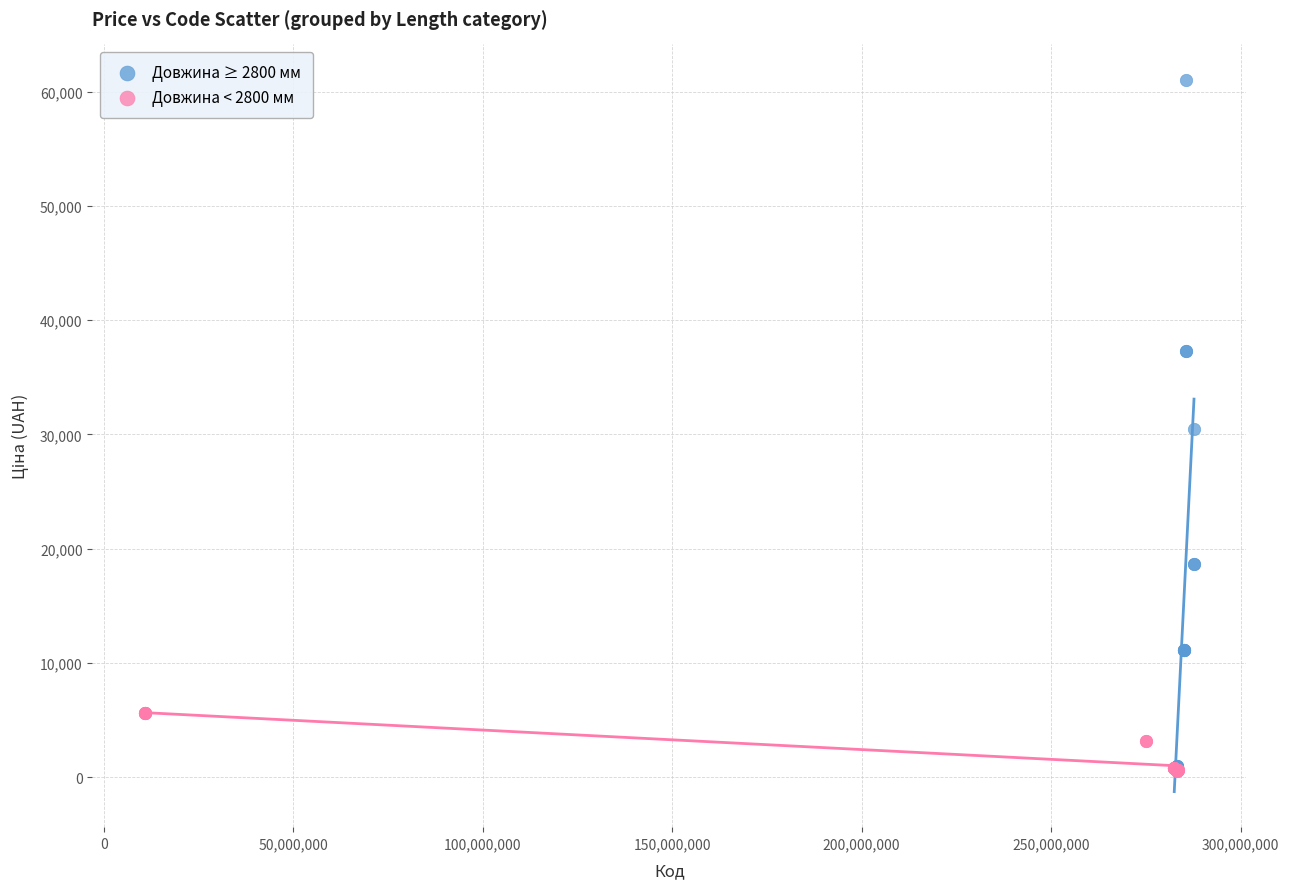

Which series has the widest spread of Y values?

Довжина ≥ 2800 мм